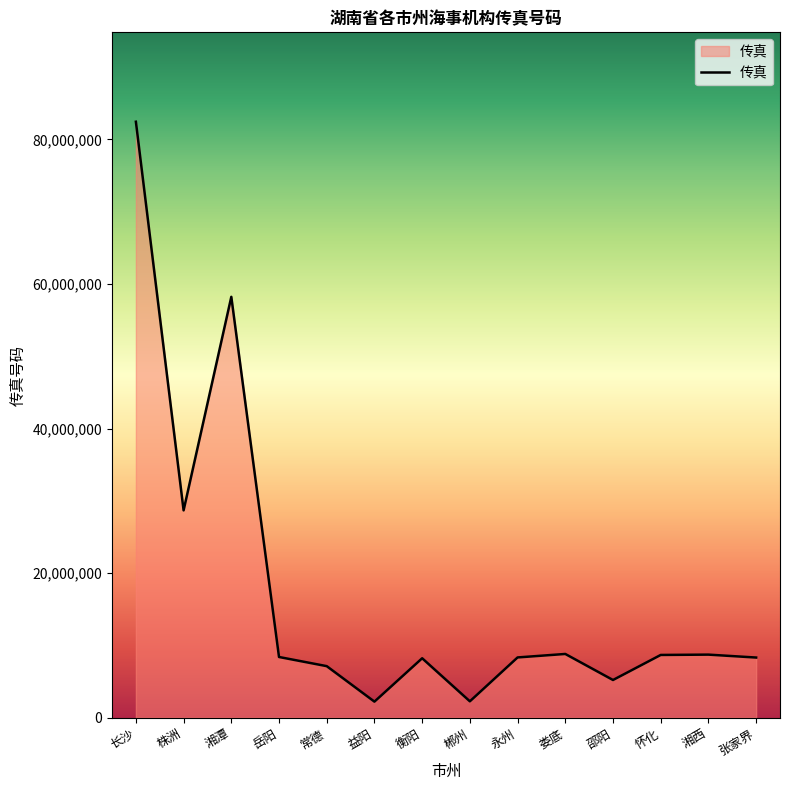

What is the ratio of the value at 湘潭 to the value at 郴州?

25.7